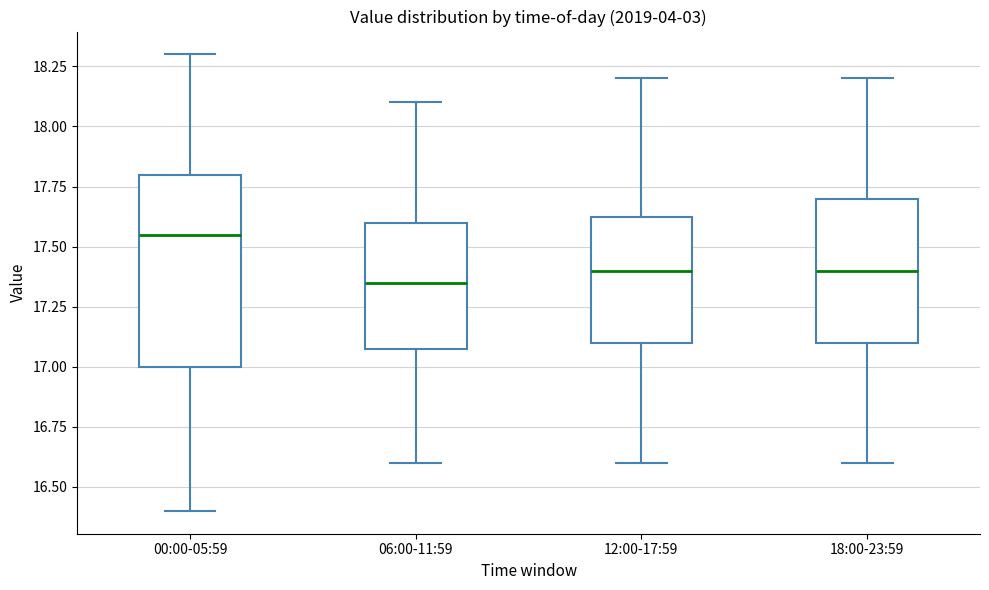

Comparing the boxes themselves (not the whiskers), which one is the tallest?

00:00-05:59